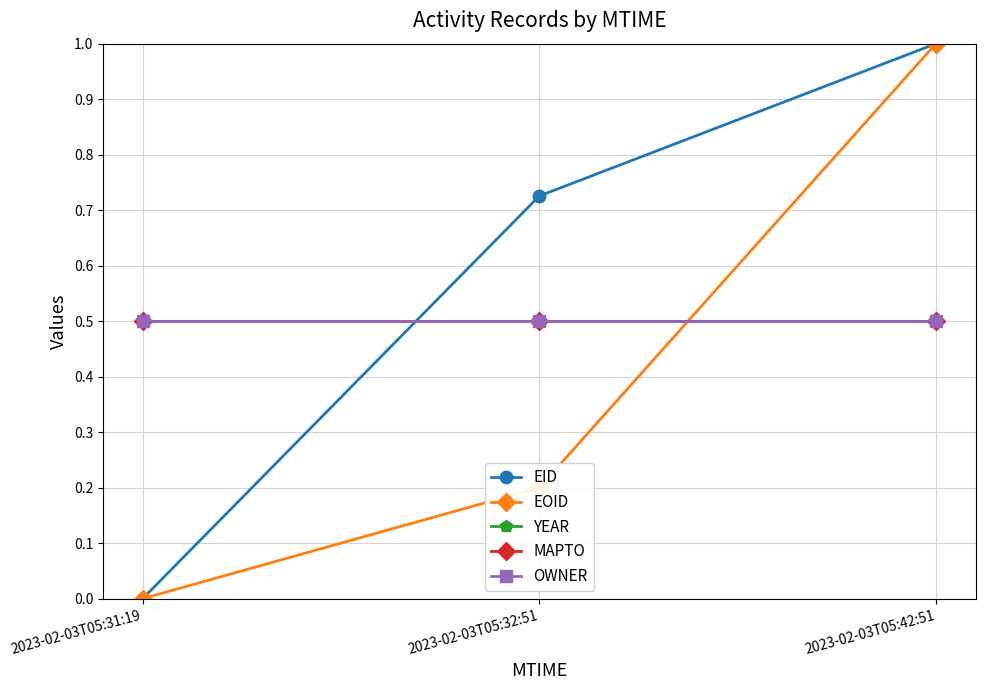

List the labels in order of MAPTO value, smallest first.

2023-02-03T05:31:19, 2023-02-03T05:32:51, 2023-02-03T05:42:51